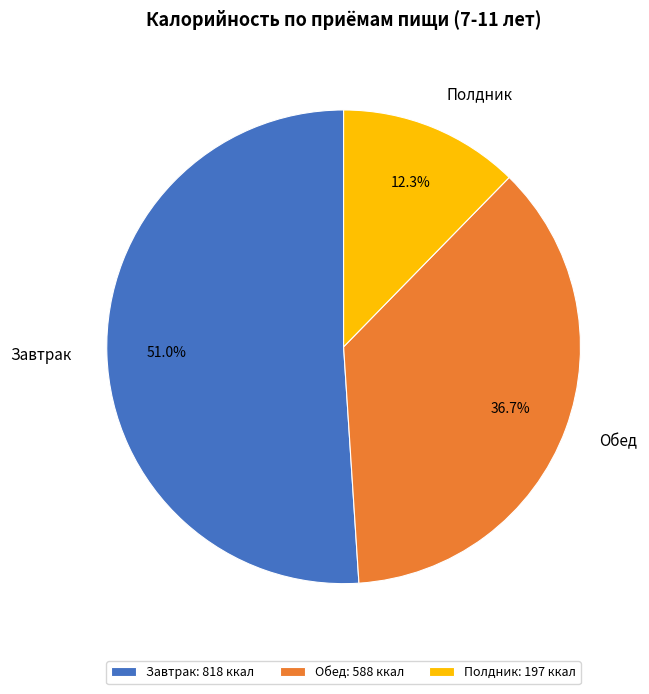

Which slice is the smallest?

Полдник